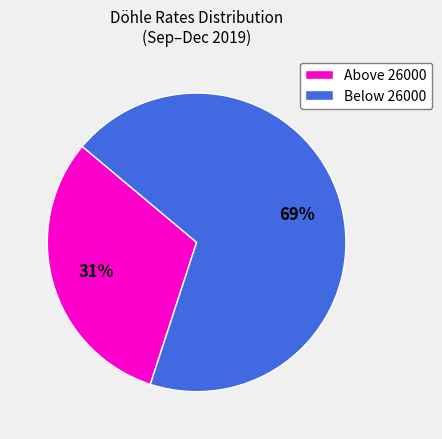

Which slice is the largest?

Below 26000